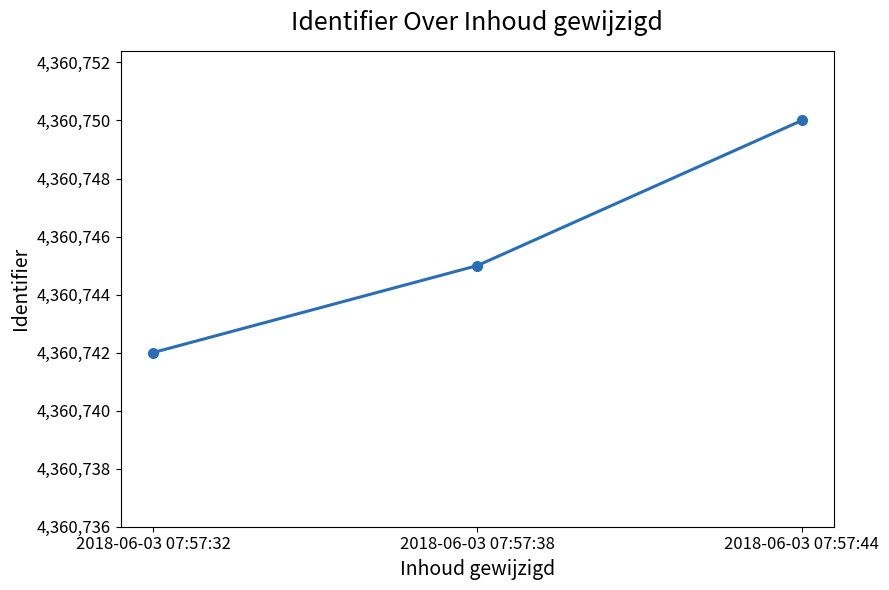

Reading right to left, extract all data points from this chart.

2018-06-03 07:57:44=4360750	2018-06-03 07:57:38=4360745	2018-06-03 07:57:32=4360742